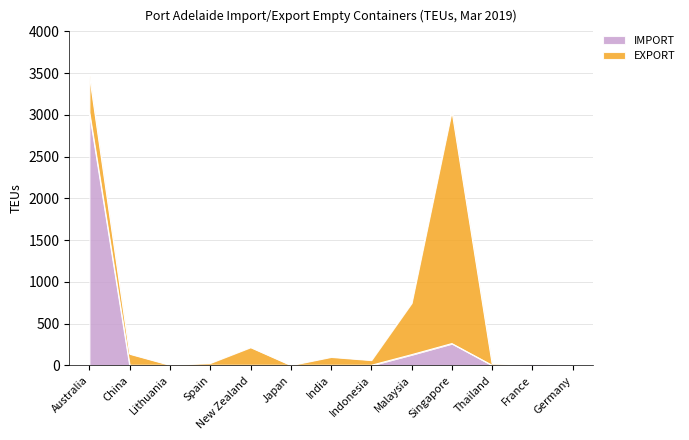

Reading left to right, what are all the values shown in this chart?

3028	0	0	0	0	0	0	0	127	260	0	20	4